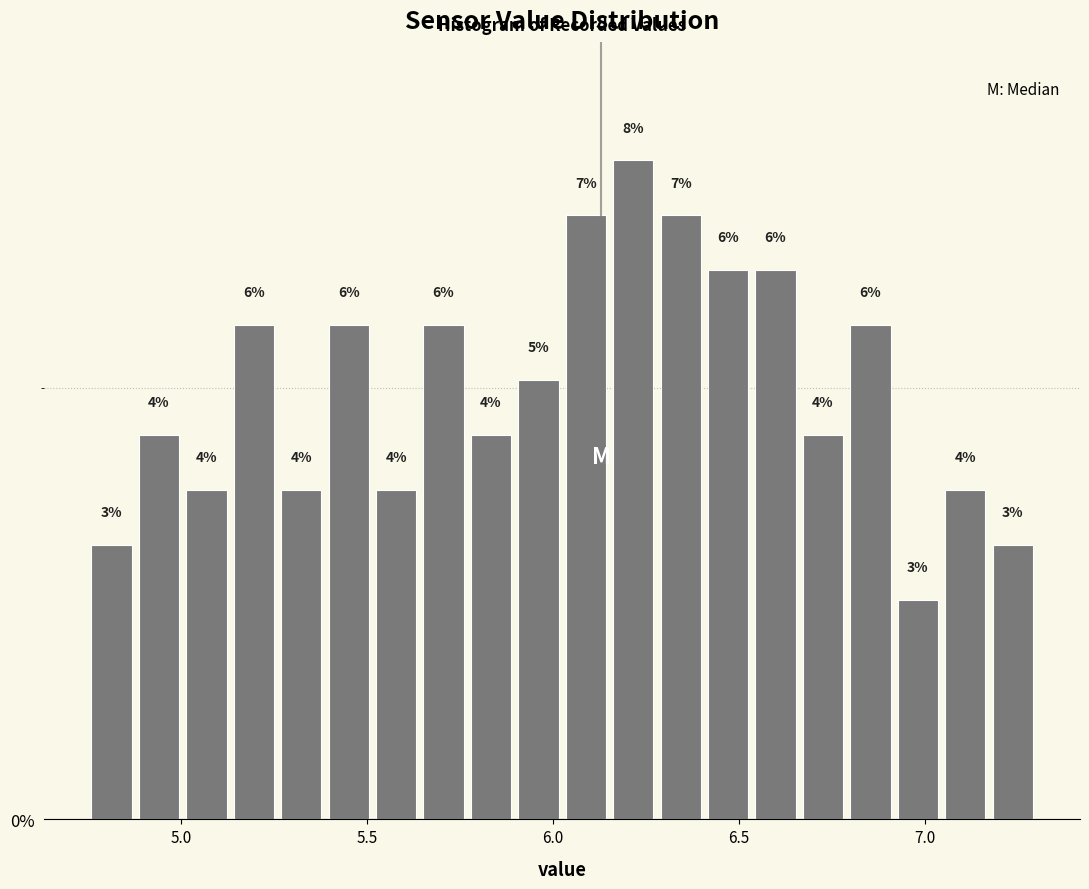

Read against the x-axis, roughly where is the centre of the tallest bar?

6.20